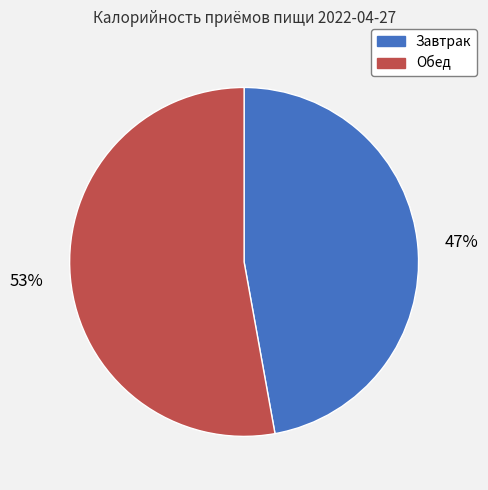

Rank the categories by value from highest to lowest.

Обед, Завтрак